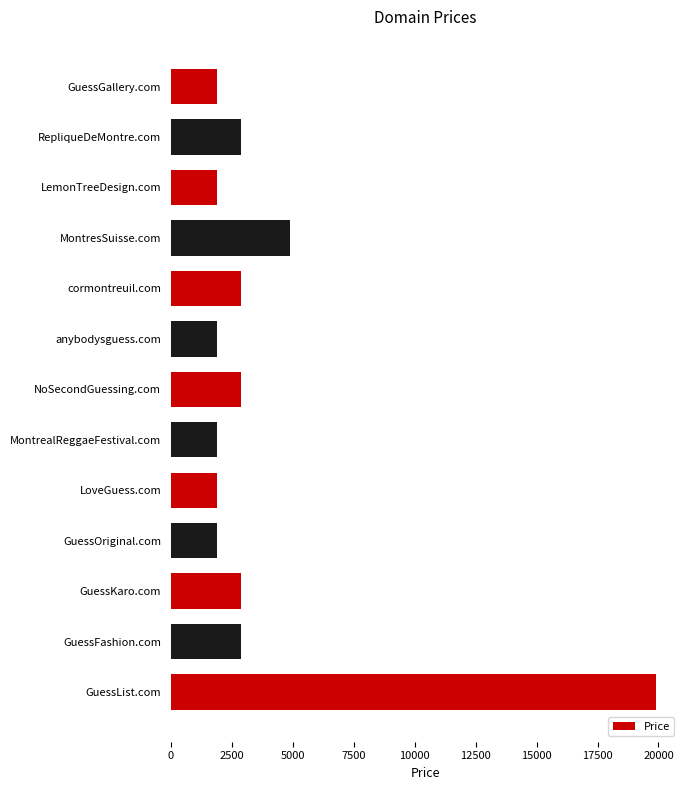

How many bars are there in total?

13